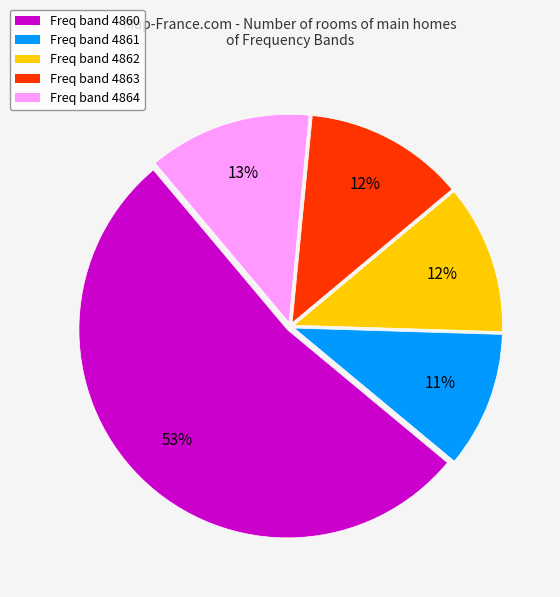

Is there a majority slice in this chart?

Yes